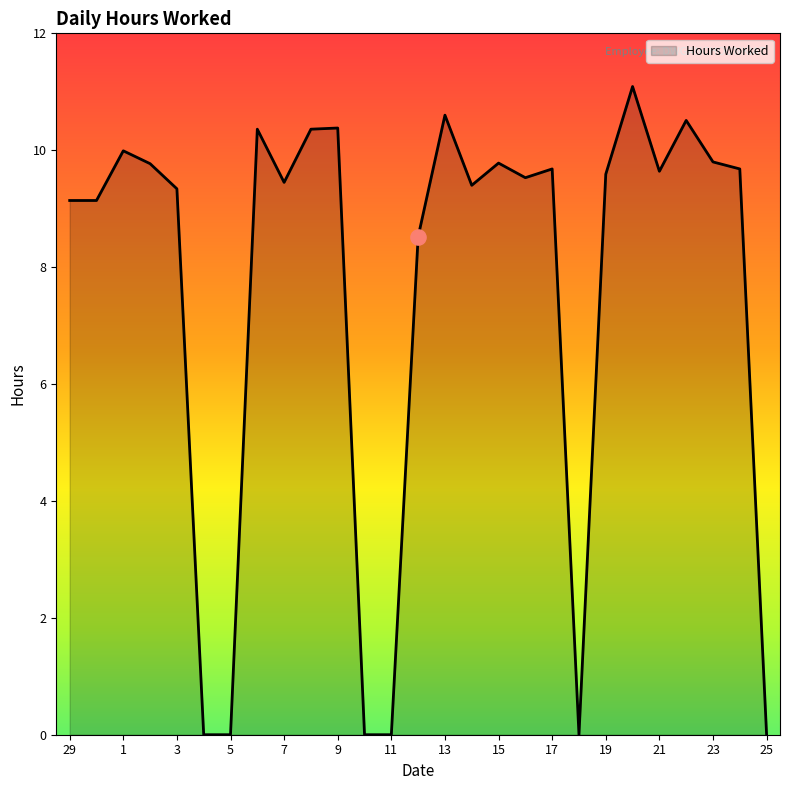

What is the maximum value shown in the chart?

11.1